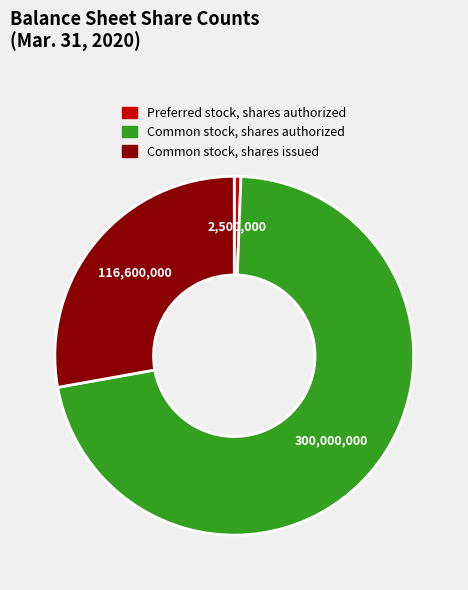

Combined, do Common stock, shares issued and Common stock, shares authorized account for over 50%?

Yes